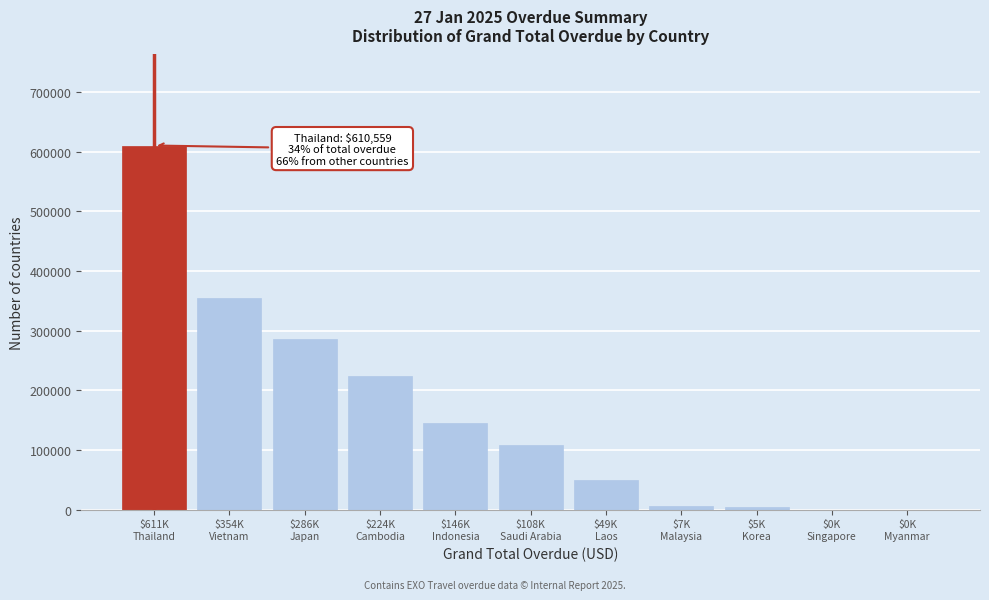

What is the sum of all values?

1789076.2